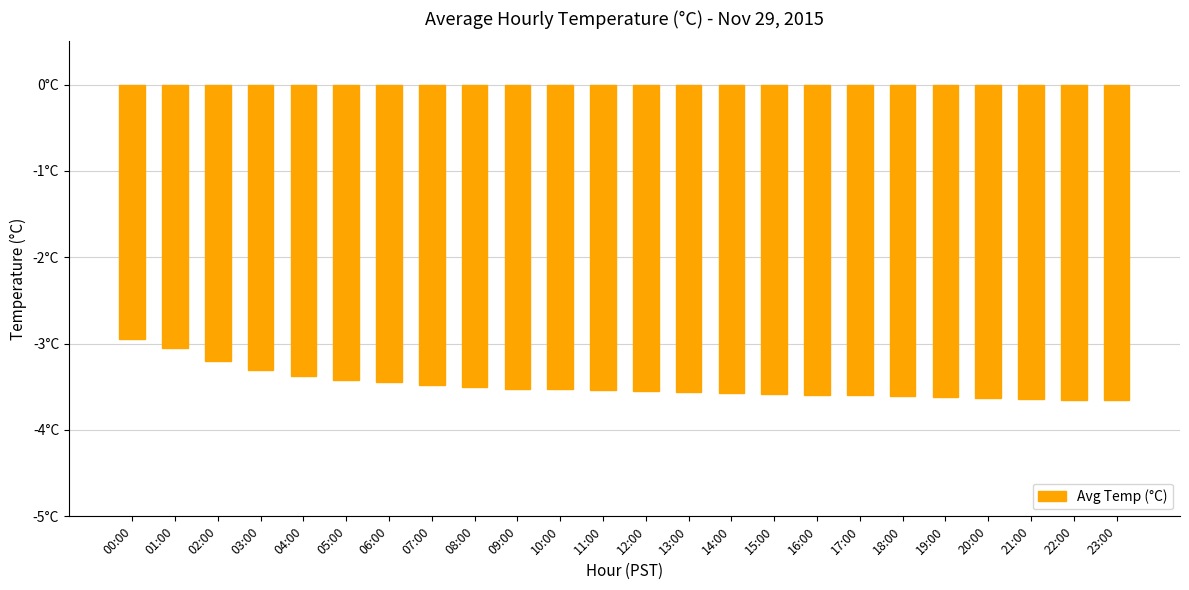

What is the label of the 4th bar from the left?

03:00